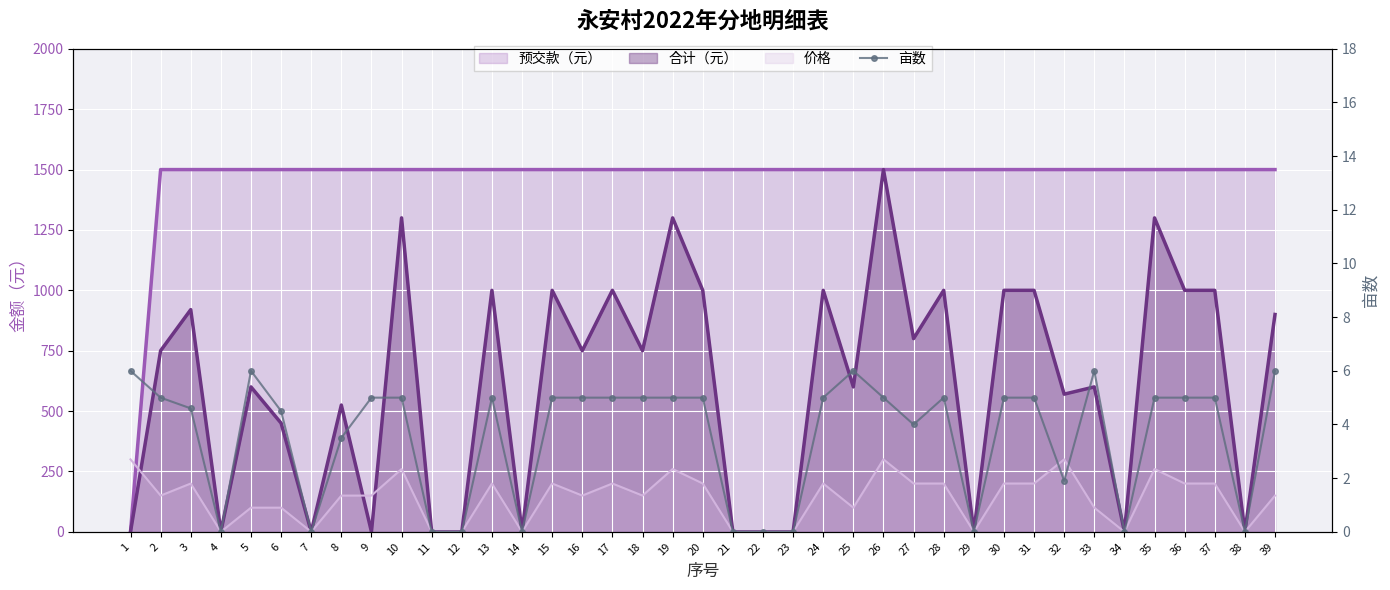

Rank the categories by value from lowest to highest.

4, 7, 11, 12, 14, 21, 22, 23, 29, 34, 38, 32, 8, 27, 6, 3, 2, 9, 10, 13, 15, 16, 17, 18, 19, 20, 24, 26, 28, 30, 31, 35, 36, 37, 1, 5, 25, 33, 39